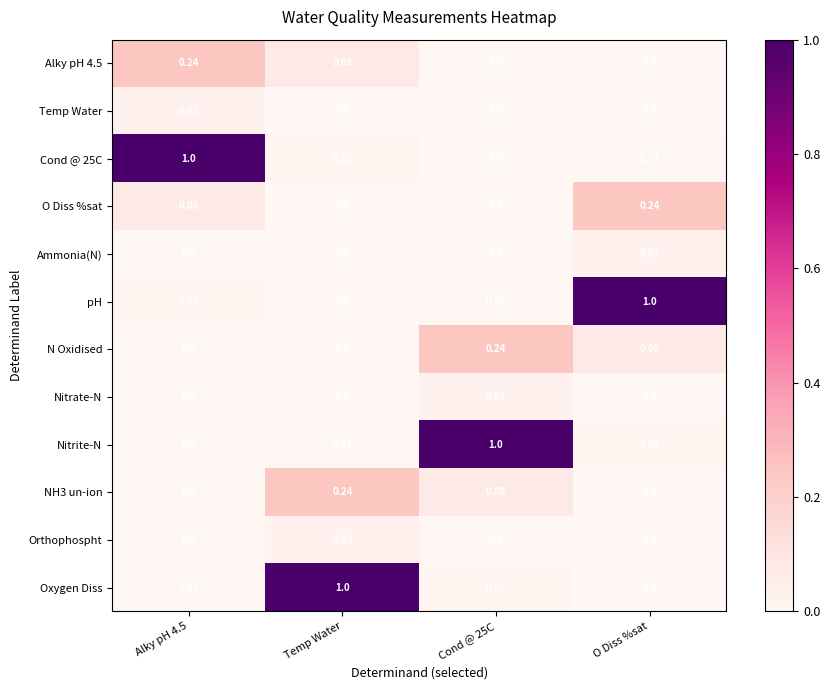

Is the value of Temp Water at Cond @ 25C greater than the value of O Diss %sat at Alky pH 4.5?

No